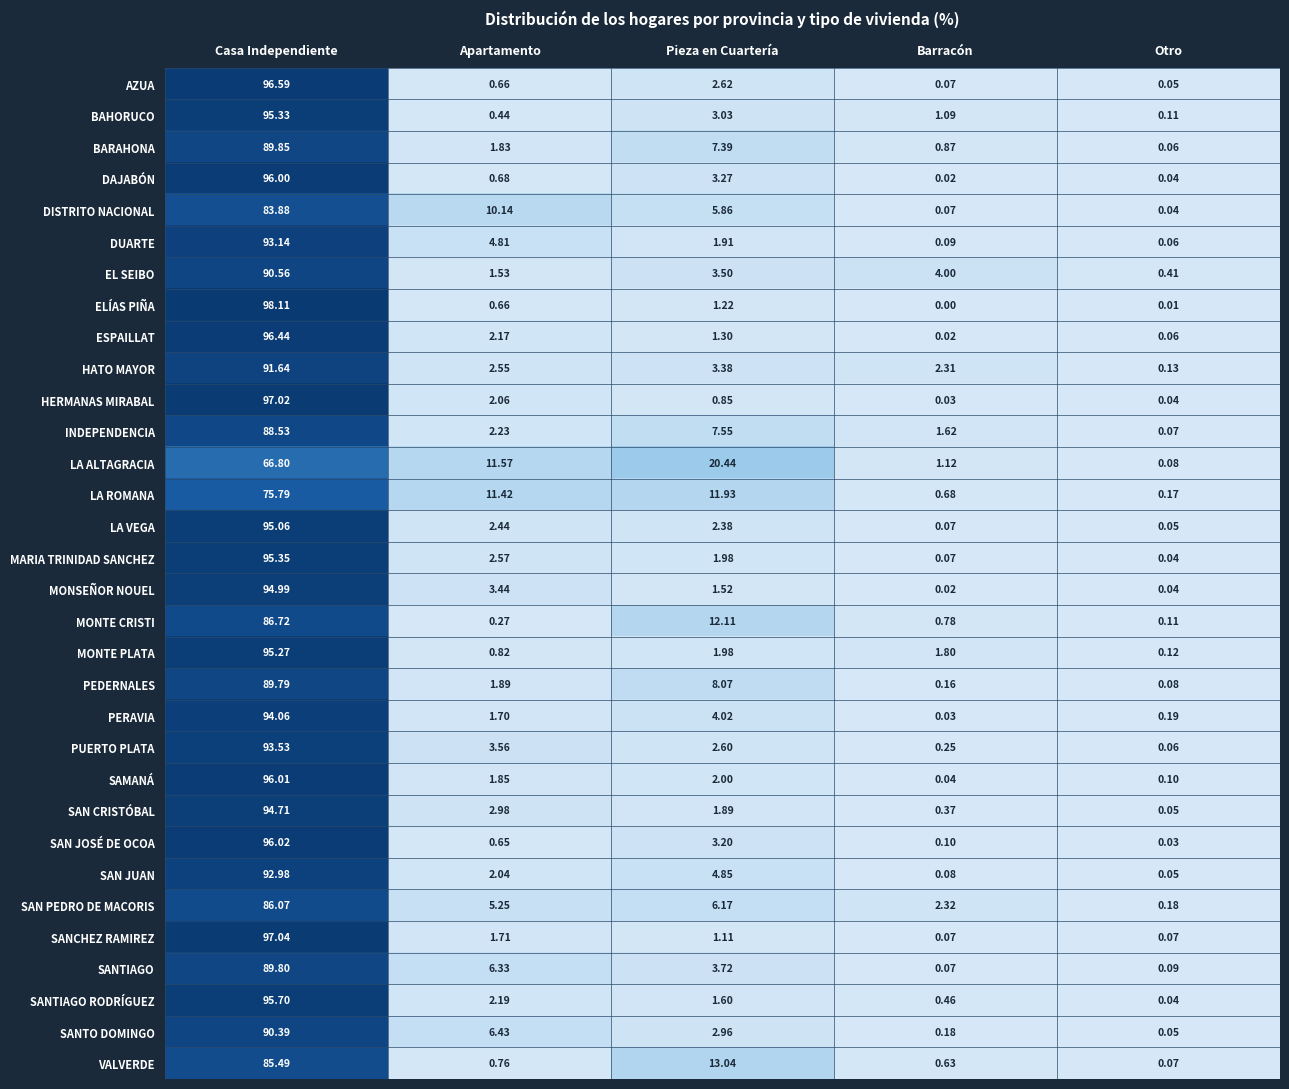

Which series changed the most between Pieza en Cuartería and Otro?

LA ALTAGRACIA